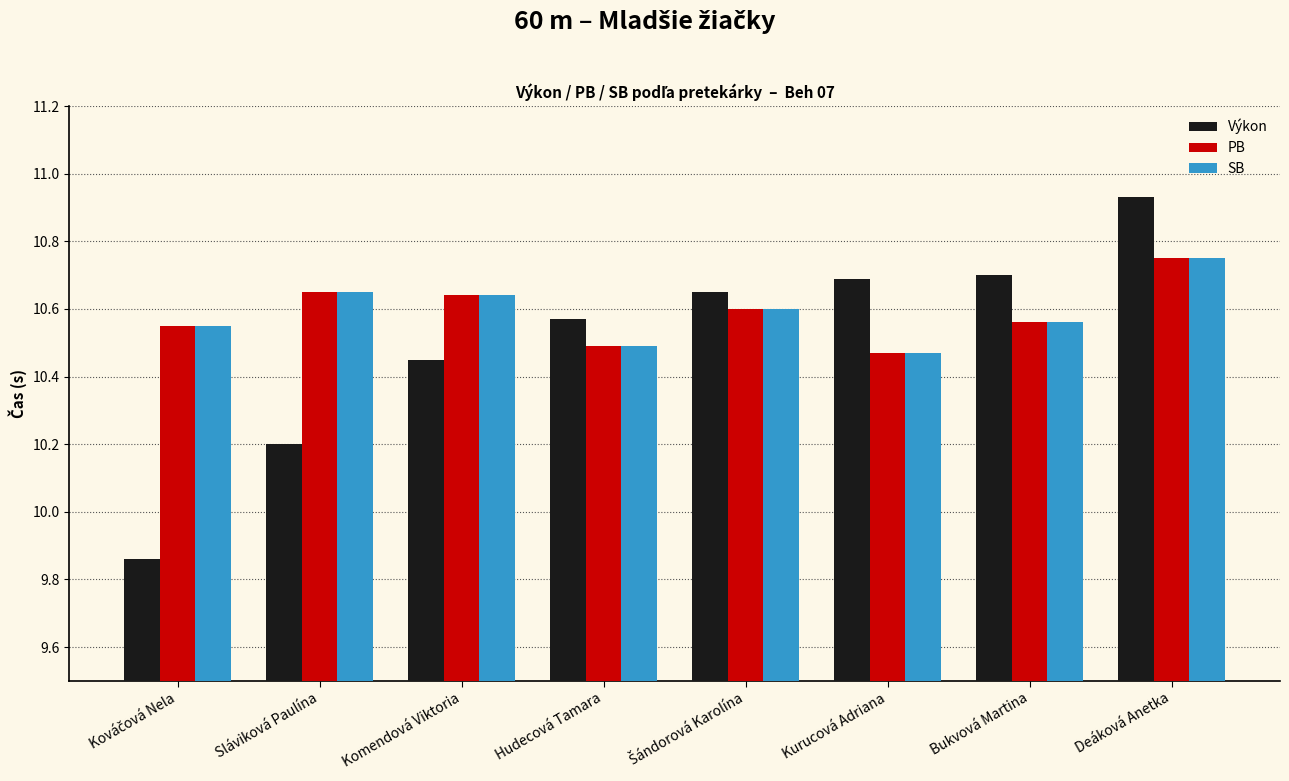

How many series are shown in this chart?

3